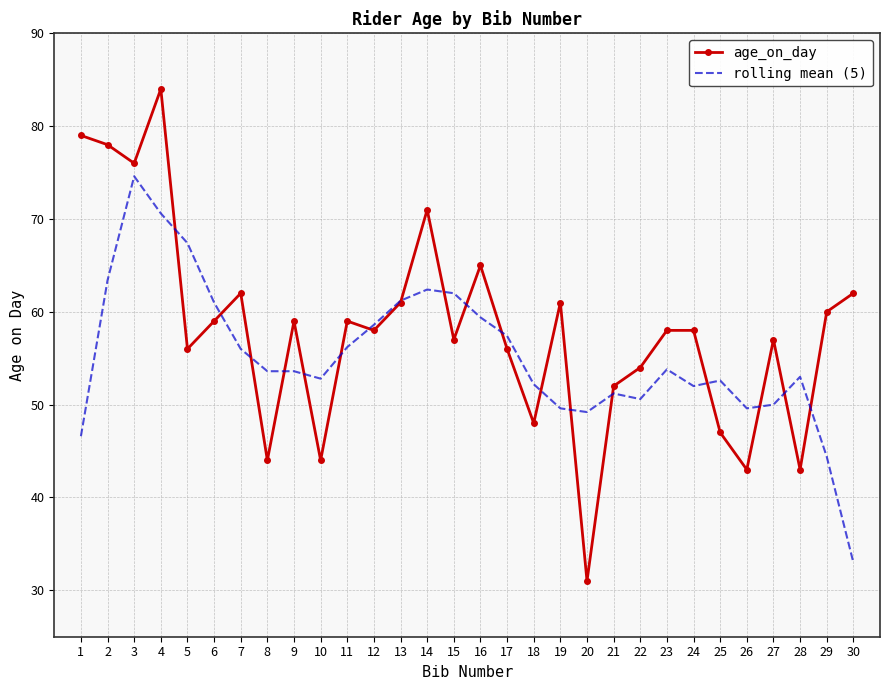

What is the approximate value of rolling mean (5) at 12?

58.6